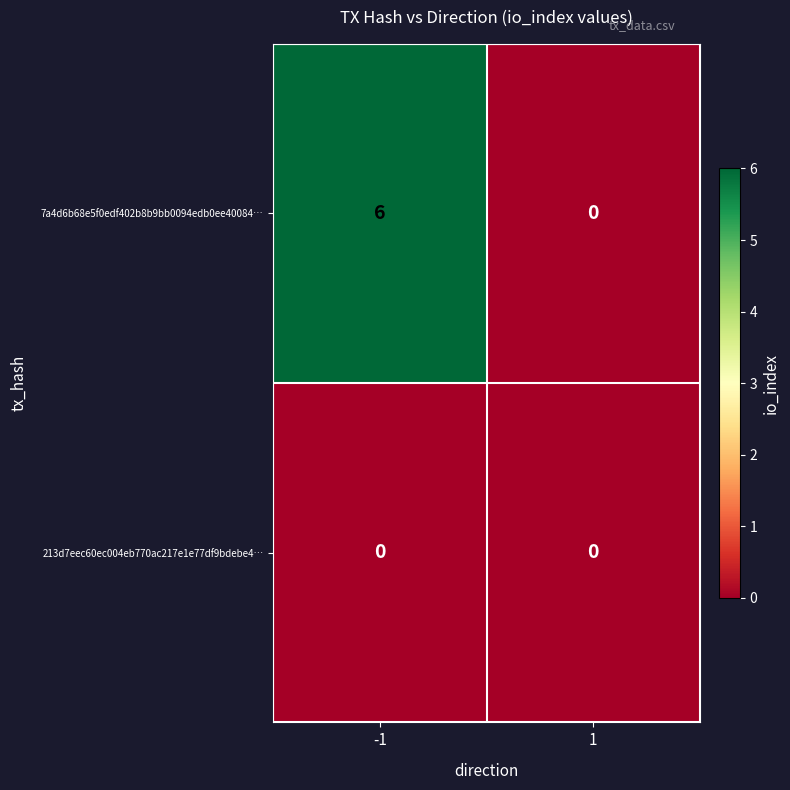

What is the maximum value for 7a4d6b68e5f0edf402b8b9bb0094edb0ee40084…?

6